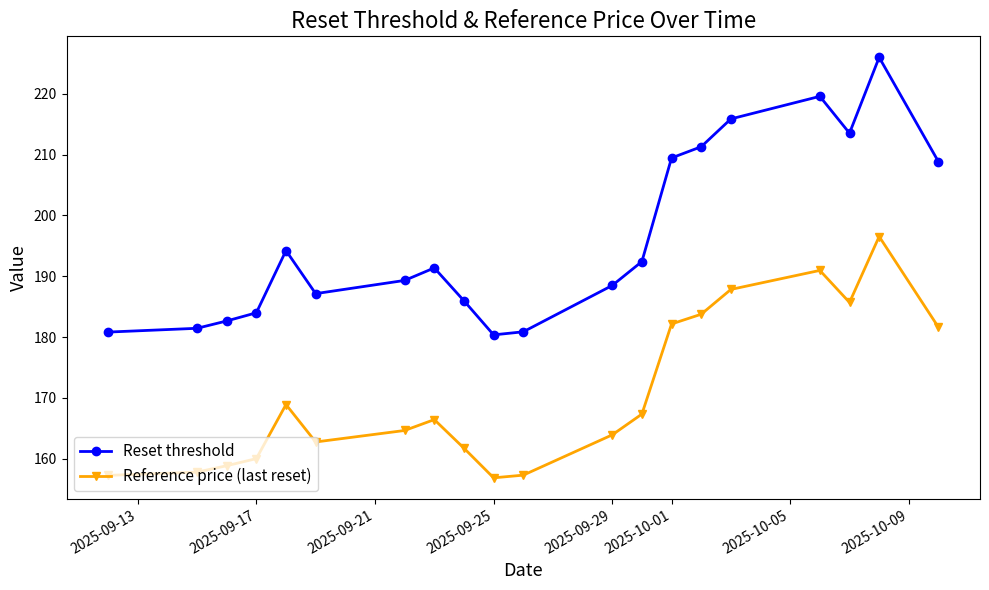

List the series in order of their overall mean, highest first.

Reset threshold, Reference price (last reset)